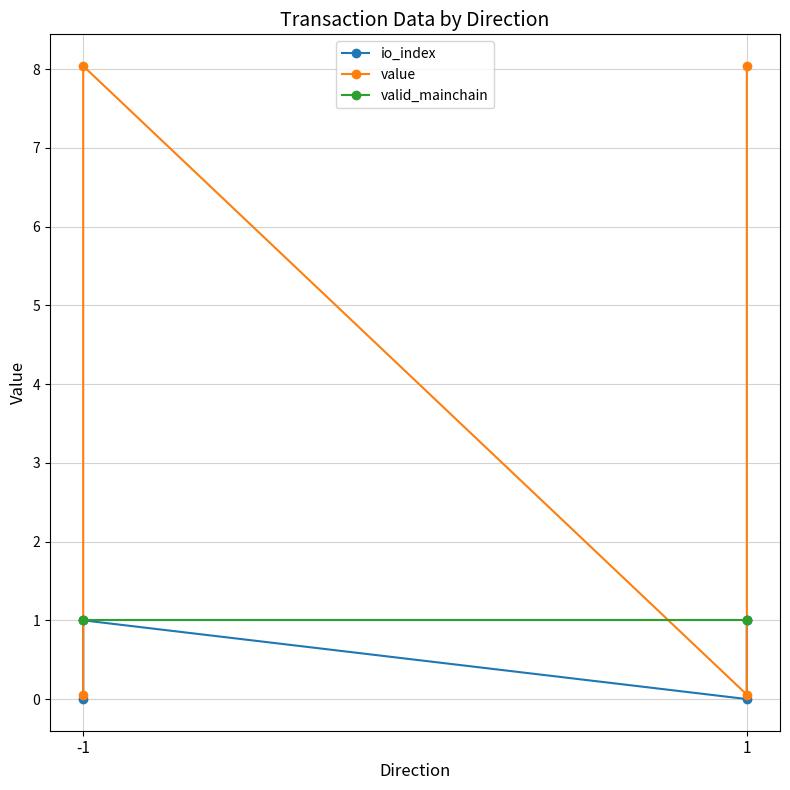

How many values in the io_index series are below 1?

2